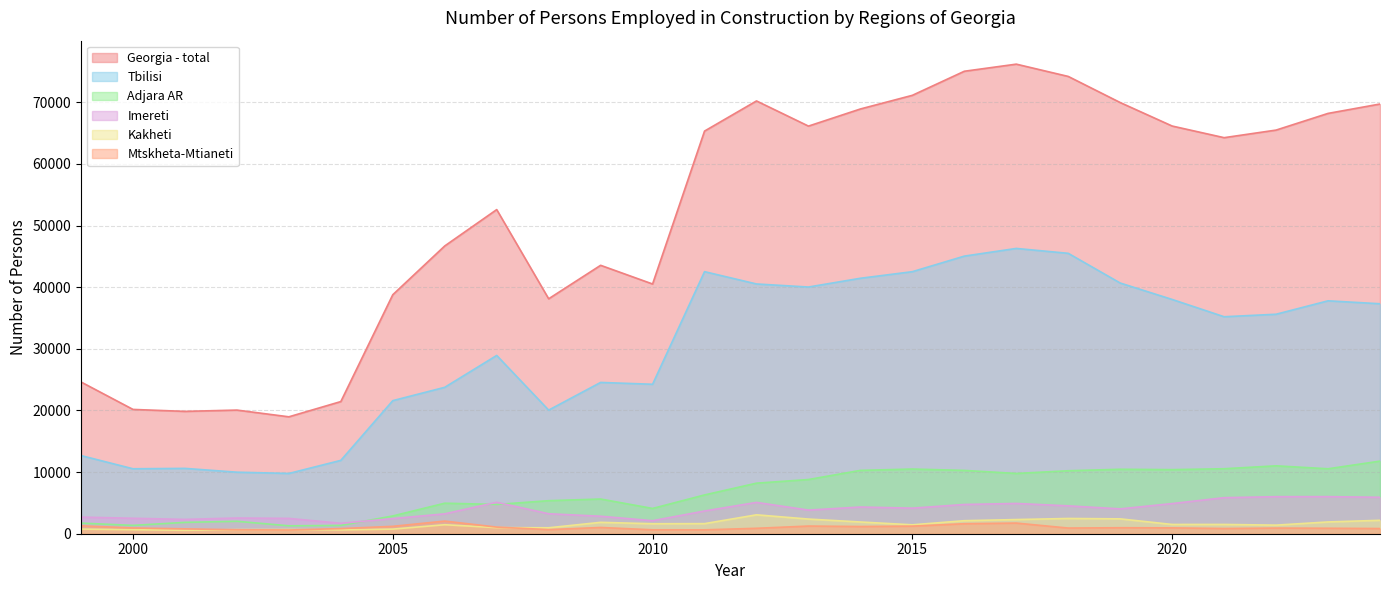

The value of Tbilisi at 2022 is 22693. True or false?

False